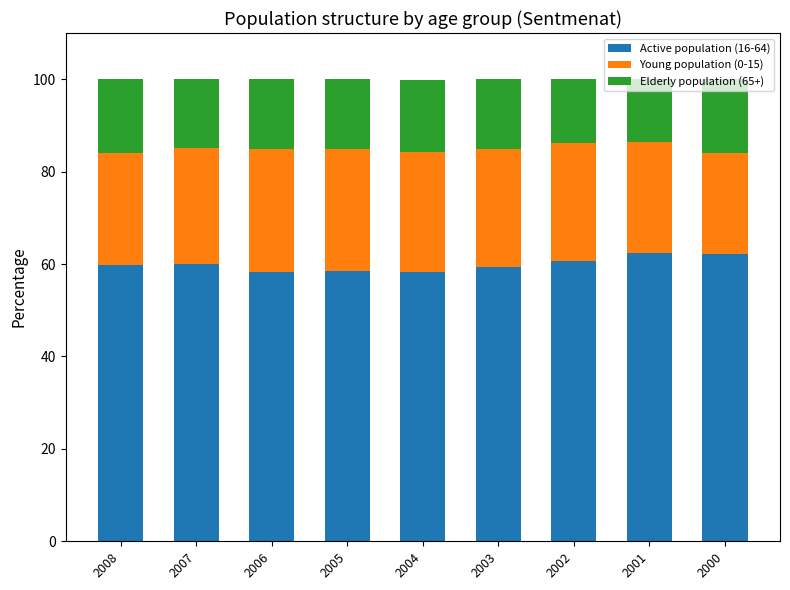

The value of Active population (16-64) at 2004 is 58.2. True or false?

True